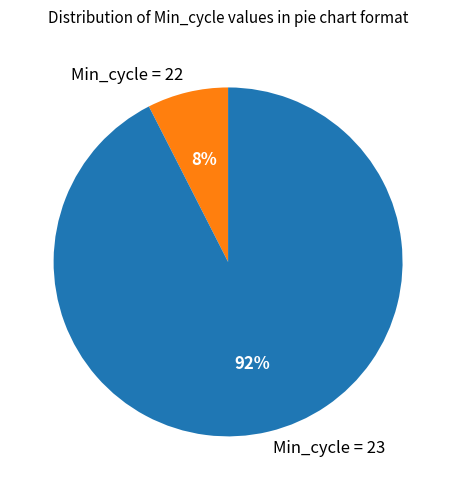

True or false: Min_cycle = 23 accounts for 99% of the total.

False